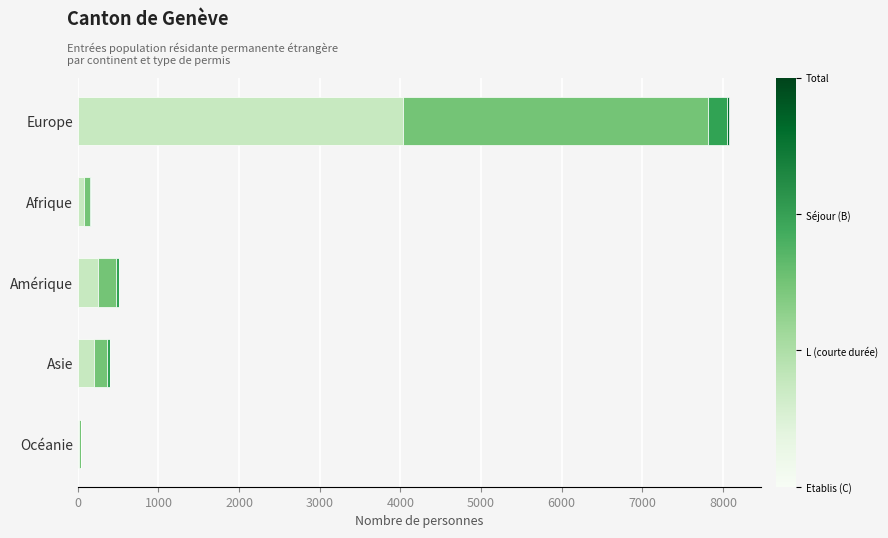

At which category is the sum across all series the highest?

Europe